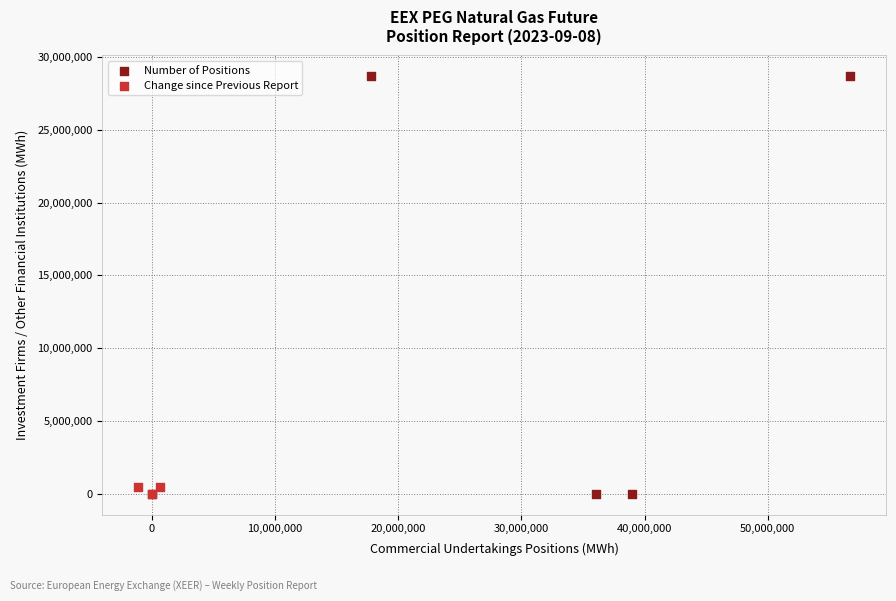

Which series has the largest Y range (max minus min)?

Number of Positions